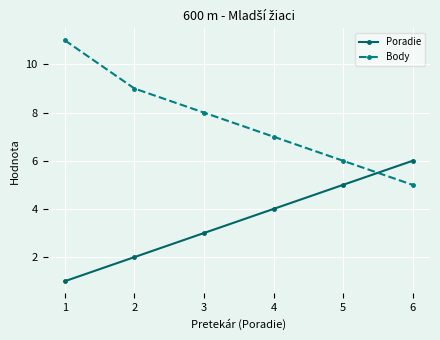

How many Poradie values are between 2 and 5?

4